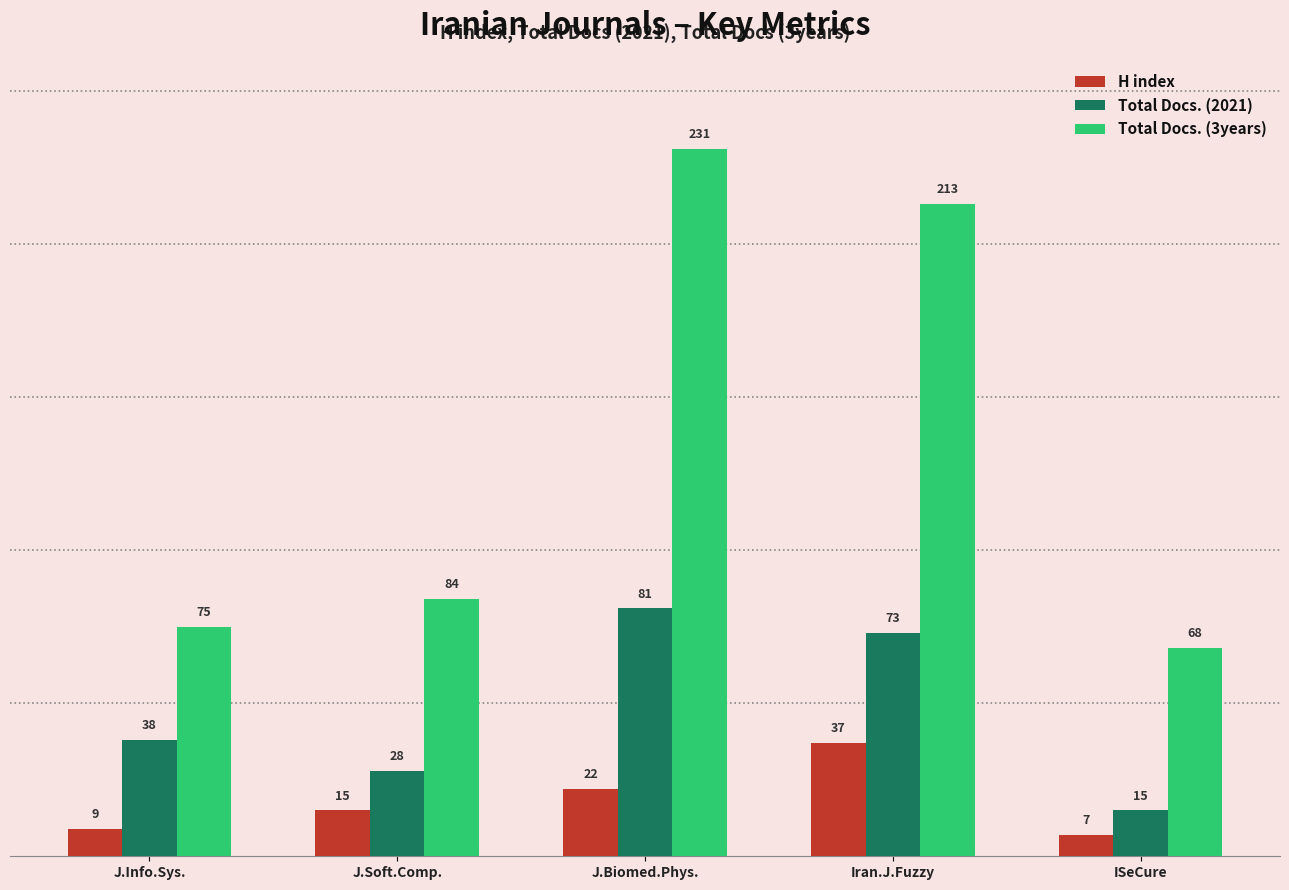

At how many categories does at least one series exceed 187?

2